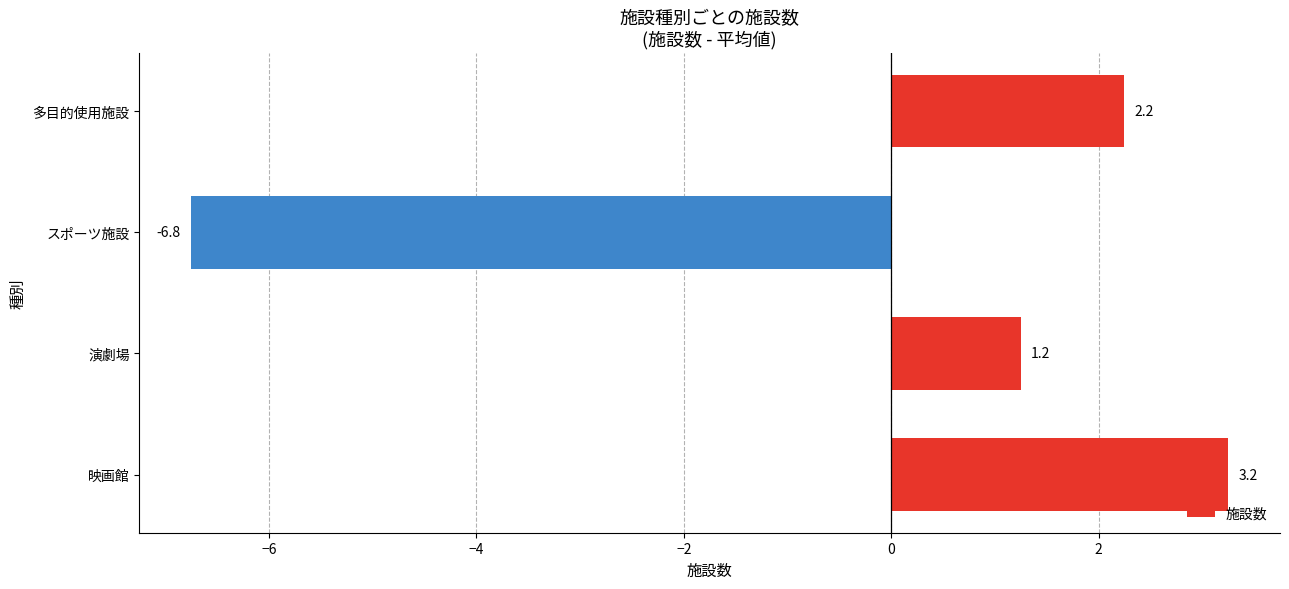

Which has a higher value, 演劇場 or 映画館?

映画館